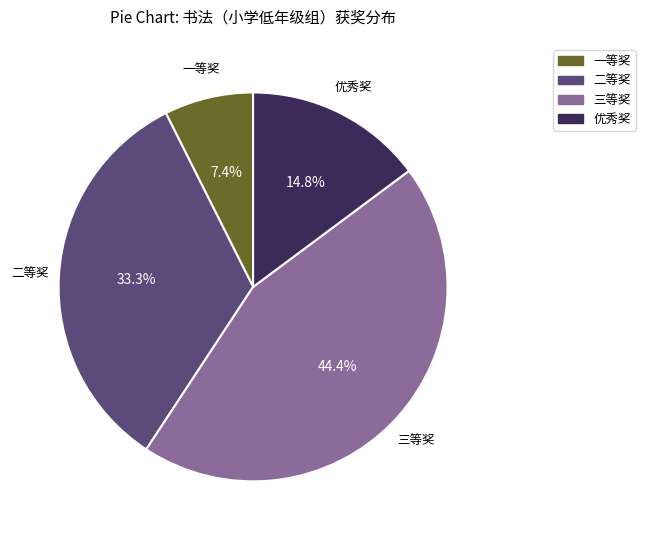

Is there a majority slice in this chart?

No